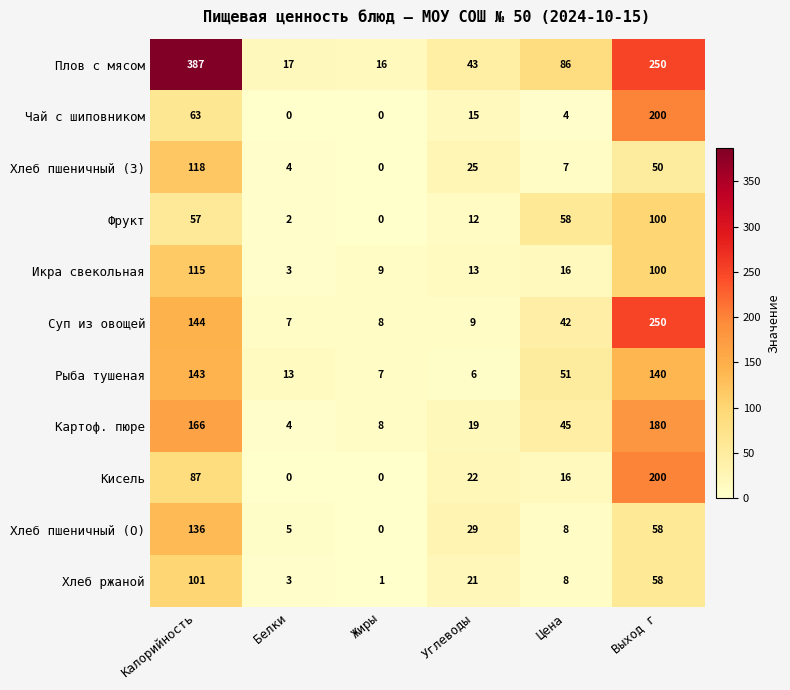

How many distinct data groups are displayed?

11